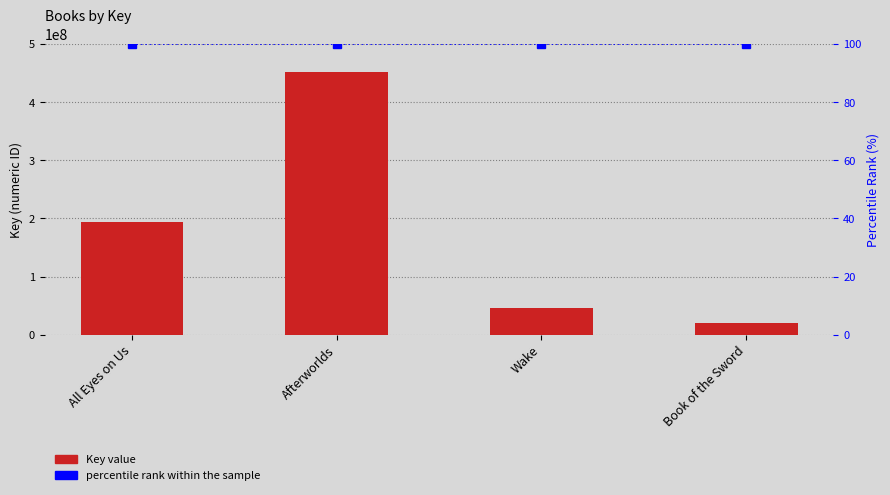

Is it true that Key equals 192999589 at All Eyes on Us?

True